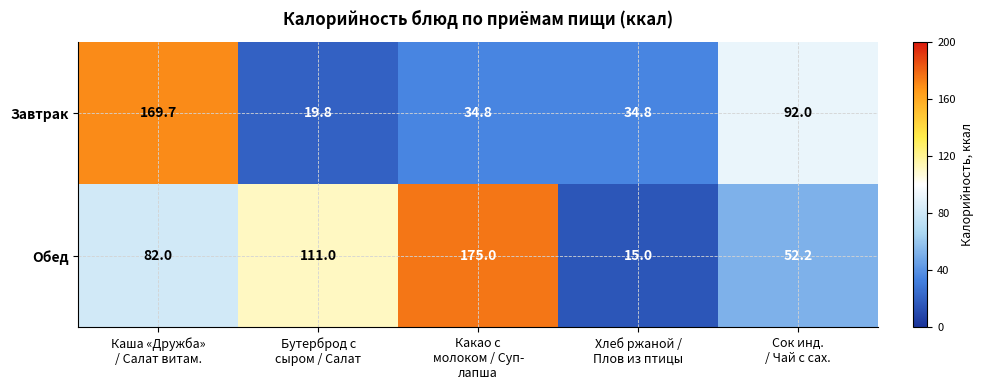

What is the total value across all series at Сок инд.
/ Чай с сах.?

144.2